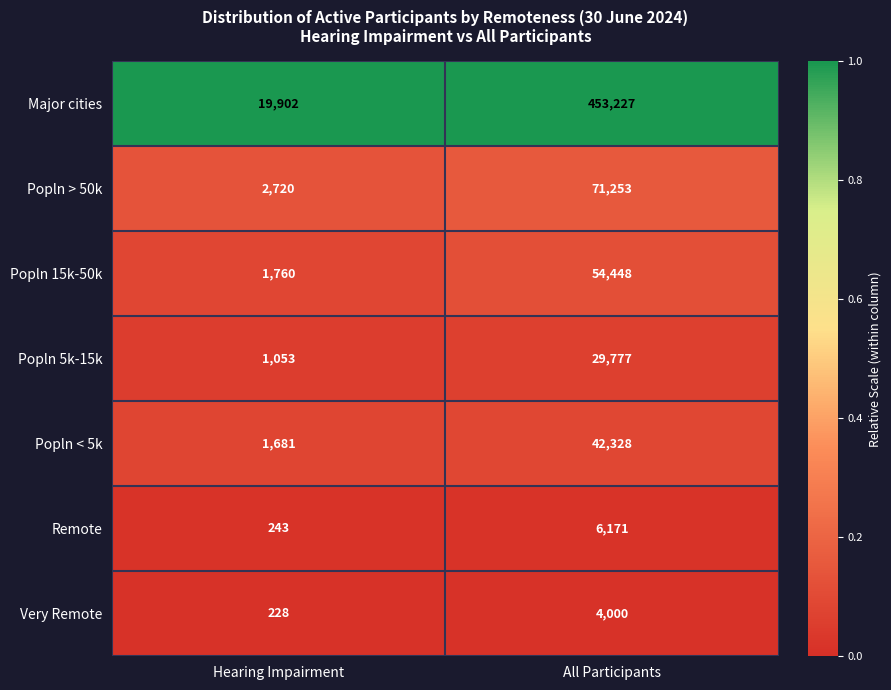

What is the spread (max minus min) of values at All Participants?

449227